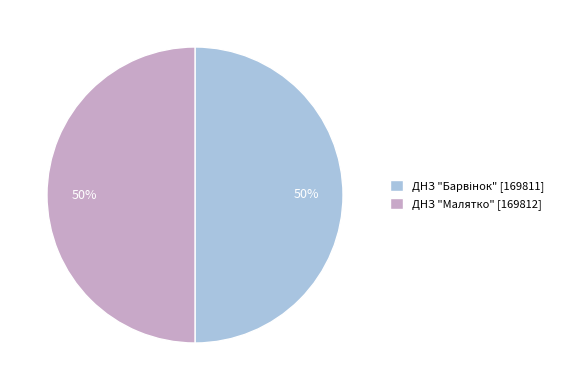

How many slices are in this pie chart?

2